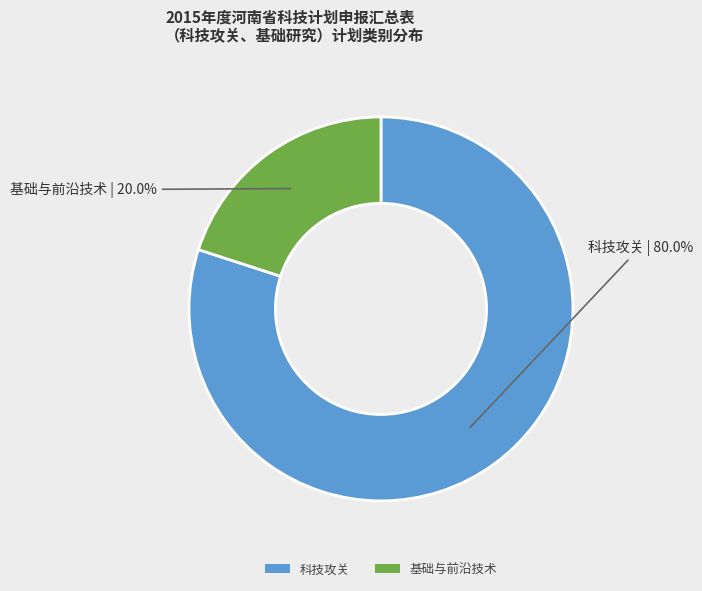

What is the largest slice in the pie chart?

科技攻关